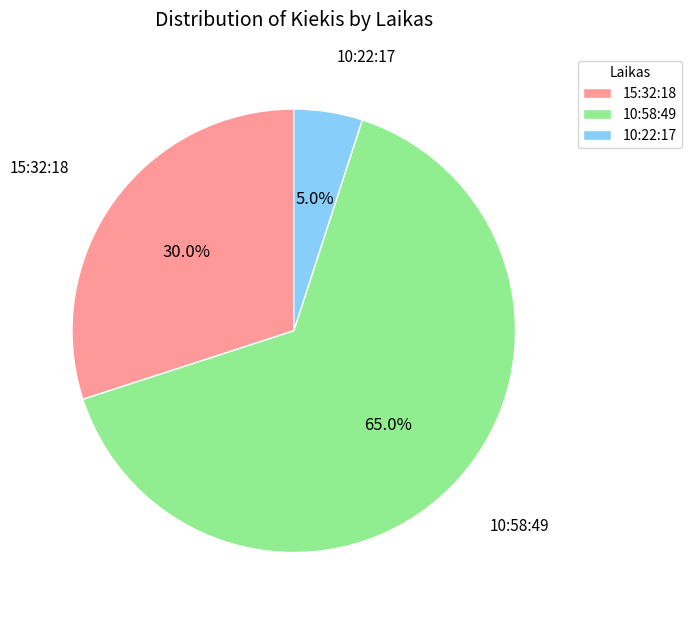

Is 15:32:18 the majority of the pie?

No